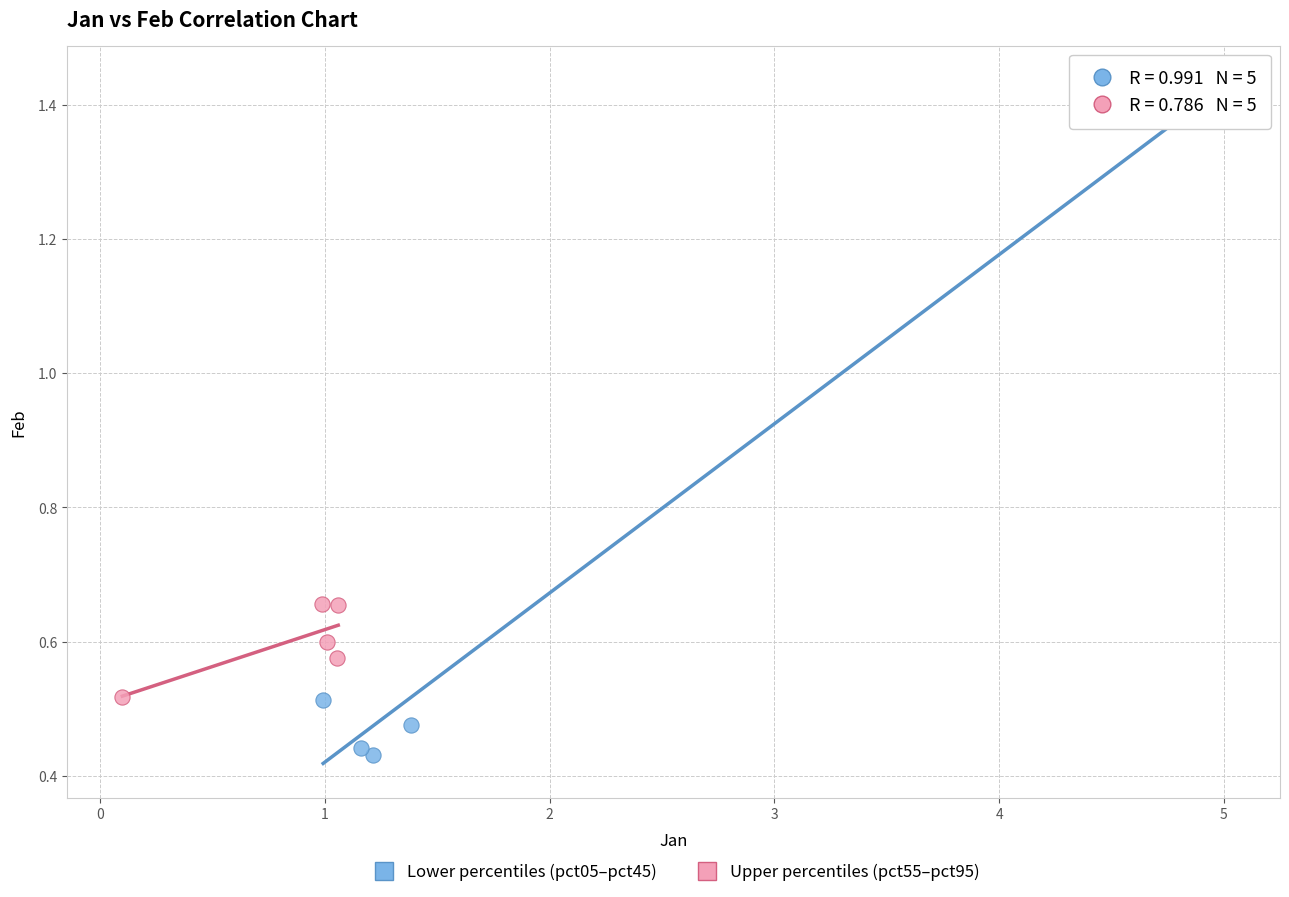

What are all the series names shown in the legend?

Lower percentiles (pct05–pct45), Upper percentiles (pct55–pct95)